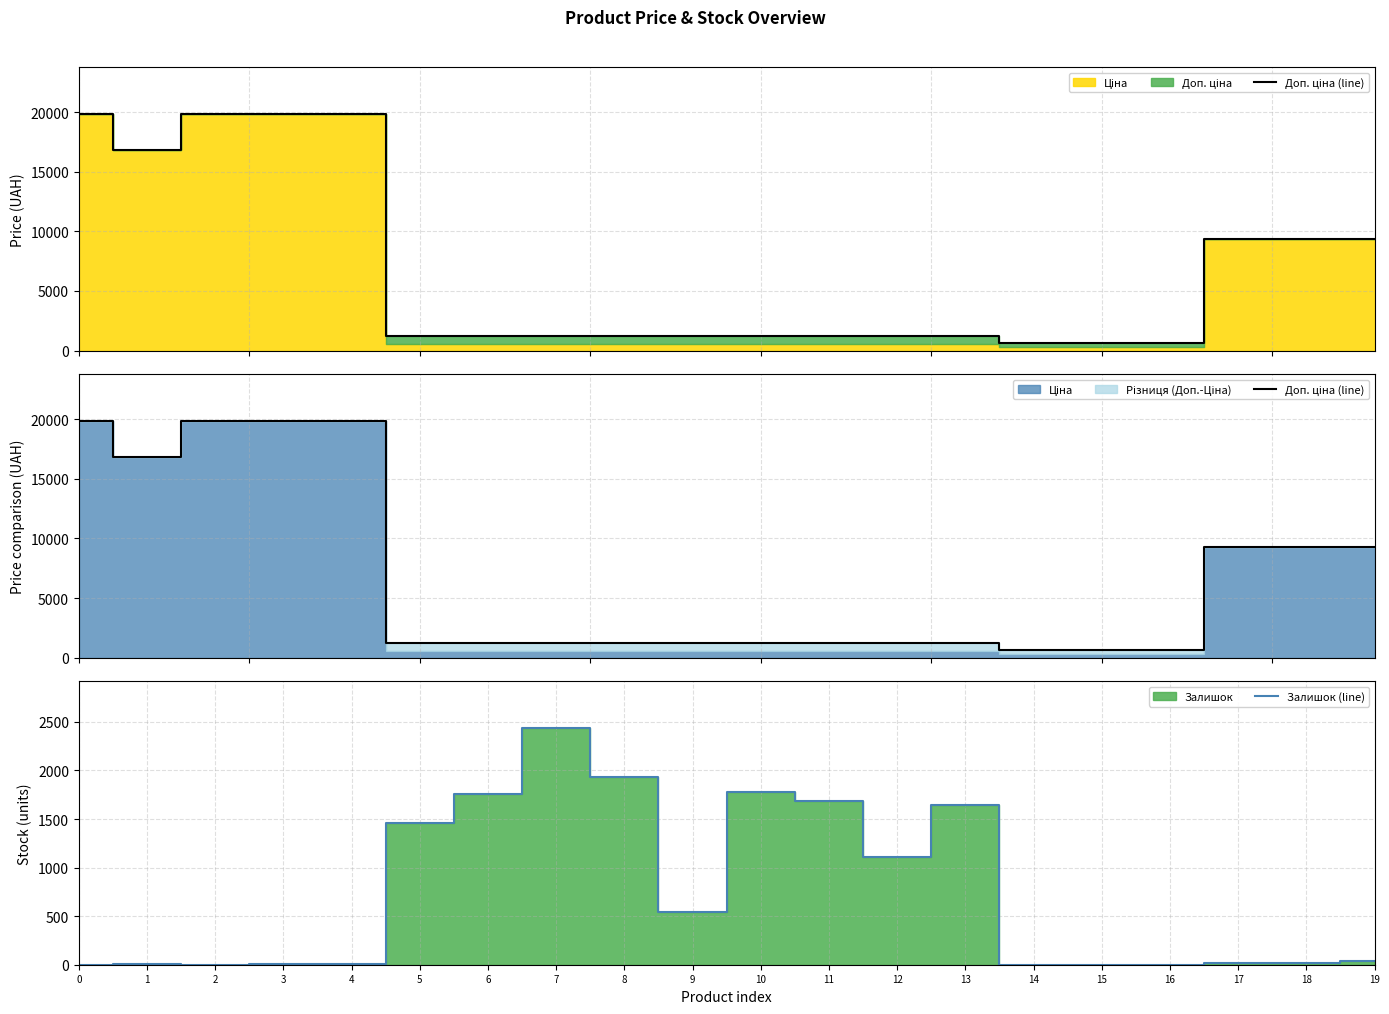

True or false: Доп. ціна (line) has a value of 304.4 at 16.

False